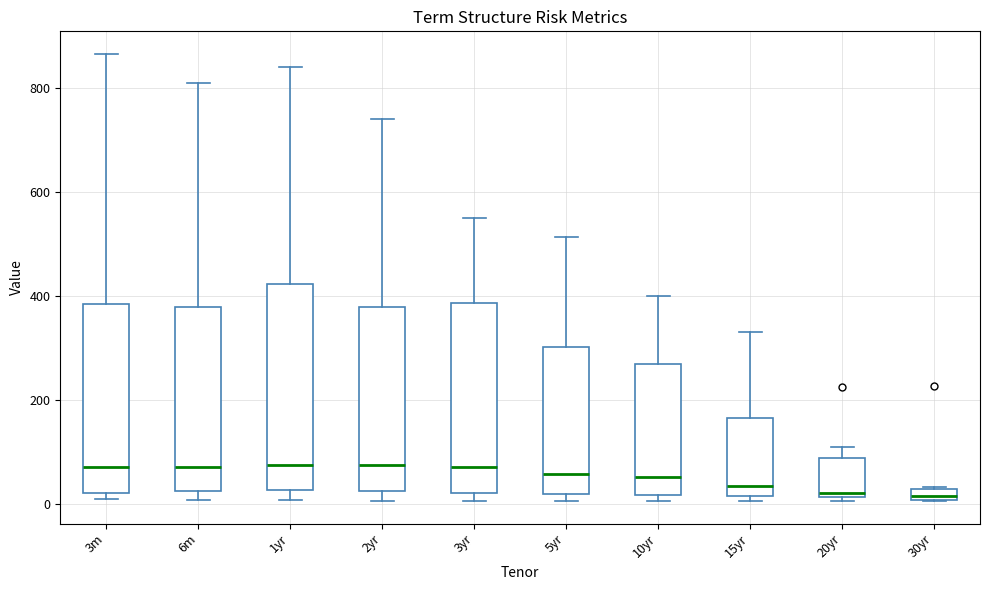

Where is the upper edge of the box for 3yr on the y-axis? The values are not printed on the chart, so give them approximately, as read against the axis.

380